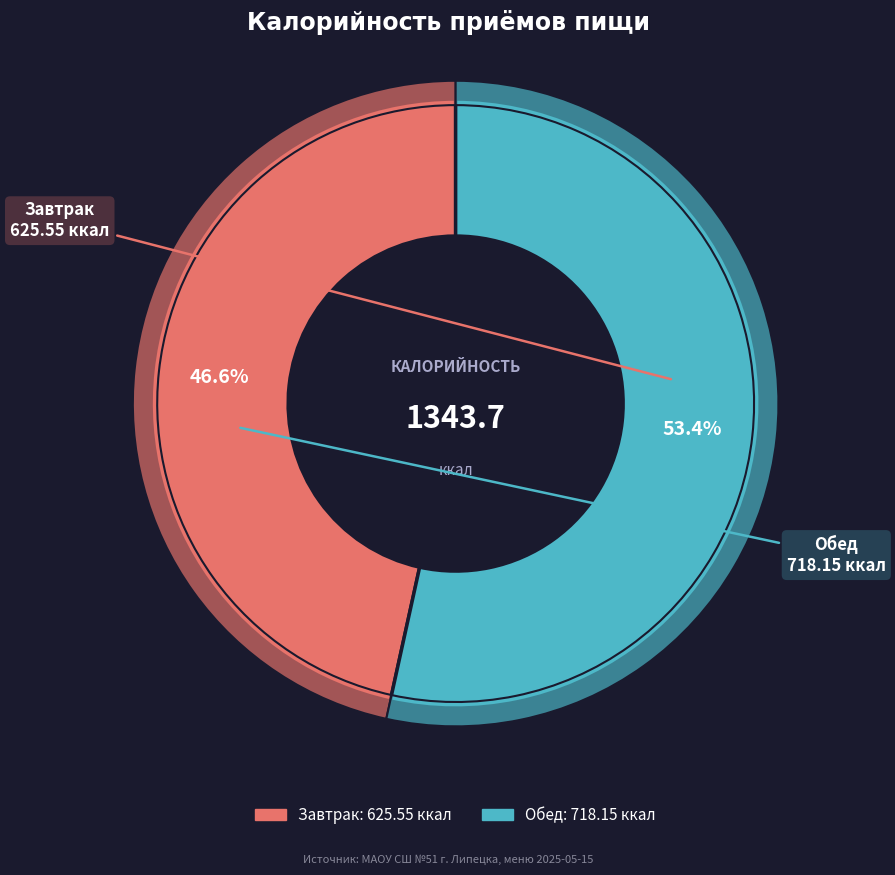

Does Завтрак account for over 50% of the chart?

No